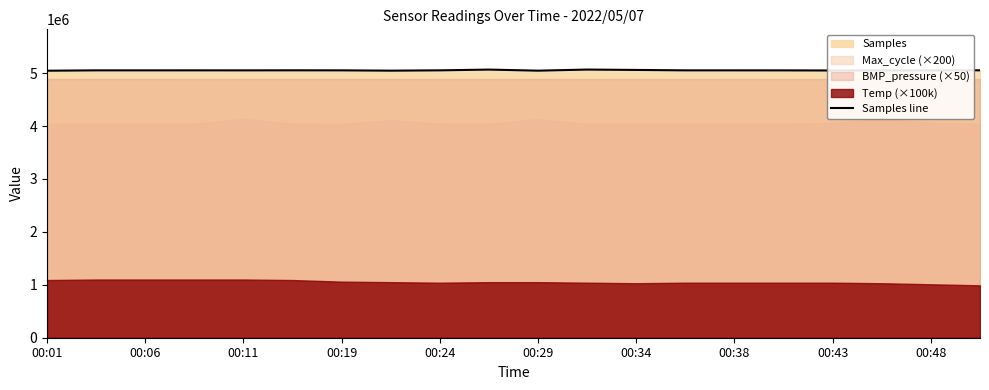

What is the average value?

5053257